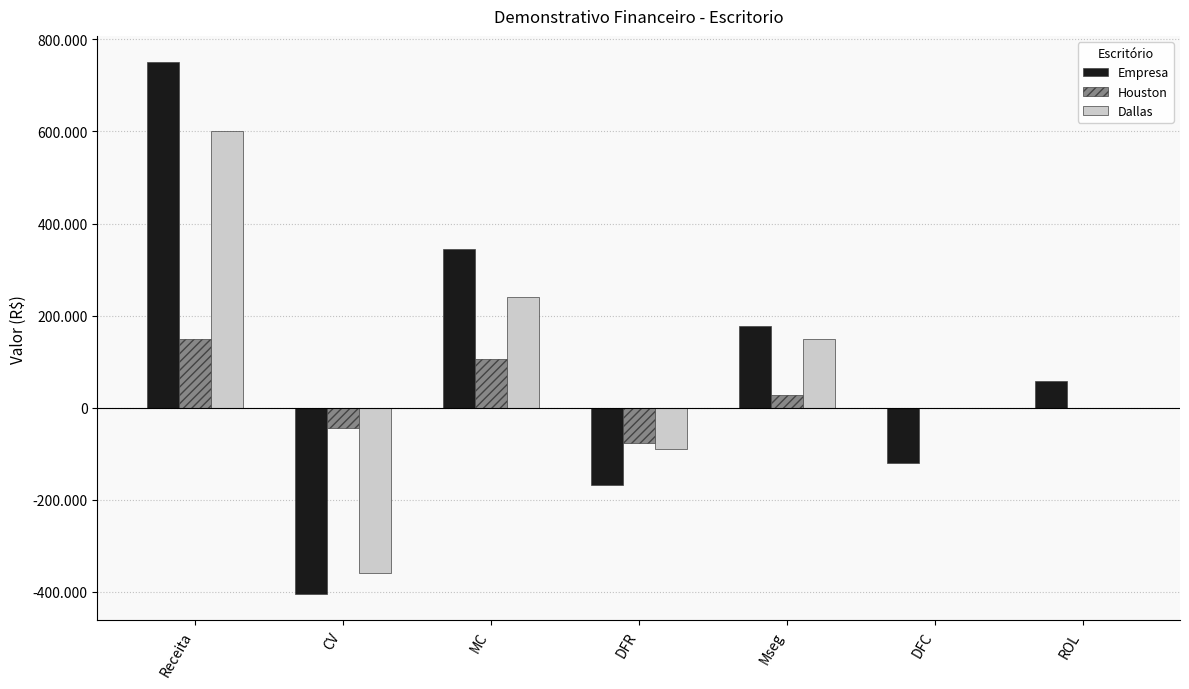

At which label does Dallas reach its peak?

Receita